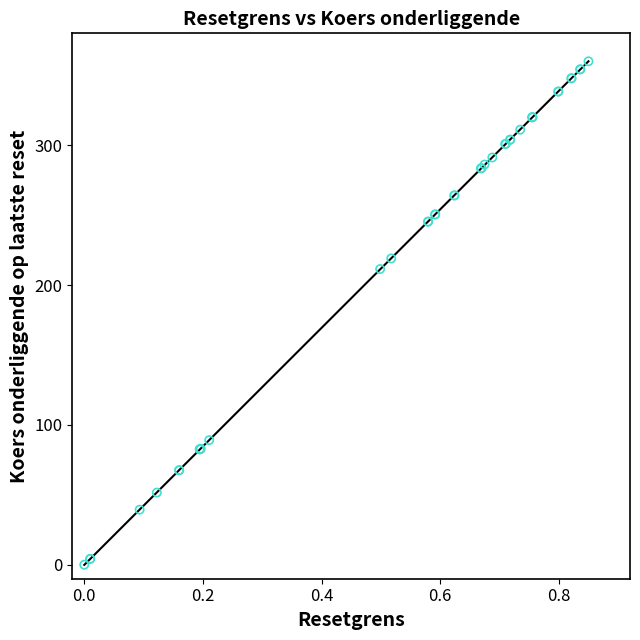

What Y value in the scatter plot is closest to 180?

211.4